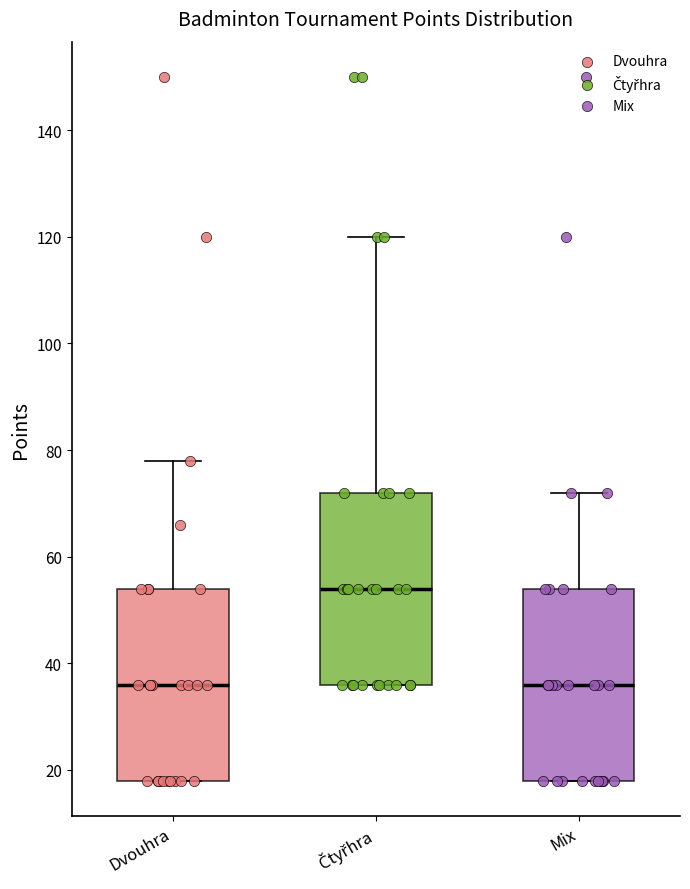

Reading left to right, read every box against the y-axis: the position of its median line, the range the box covers, and the ends of its whiskers. The values are not printed on the chart, so give them approximately, as read against the axis.

Dvouhra: median 36, box 18 to 54, whiskers 18 to 78
Čtyřhra: median 54, box 36 to 72, whiskers 36 to 120
Mix: median 36, box 18 to 54, whiskers 18 to 72